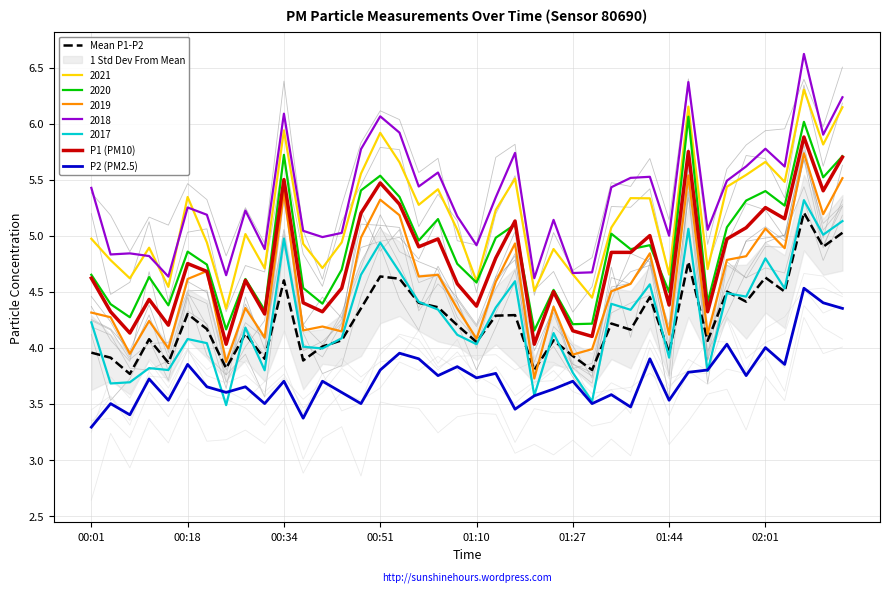

True or false: Mean P1-P2 has a value of 2.4 at 39.

False